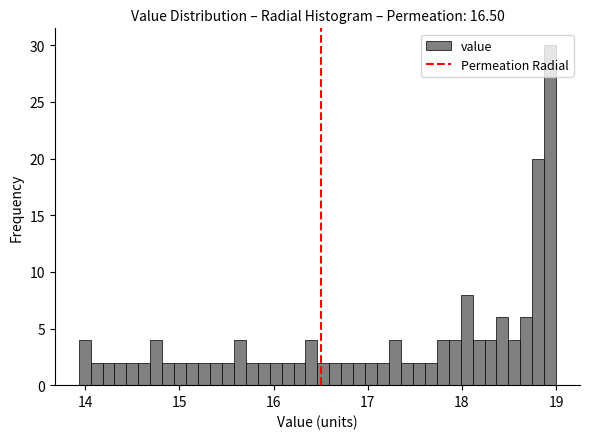

Around what value on the x-axis is the tallest bar? Give the approximate position of its centre, as read against the axis.

18.9